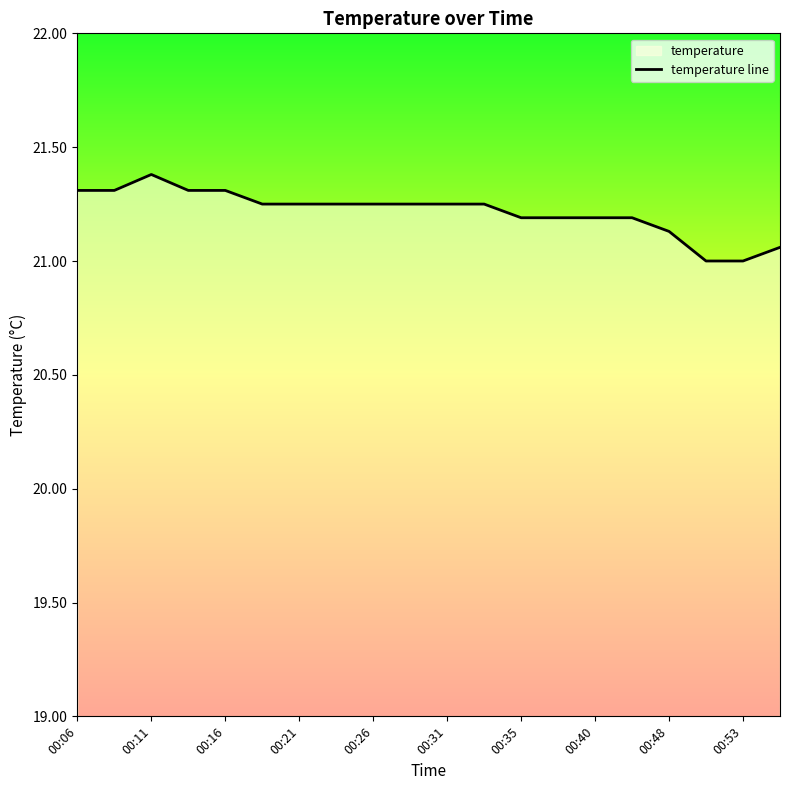

How many lines are shown in the chart?

1